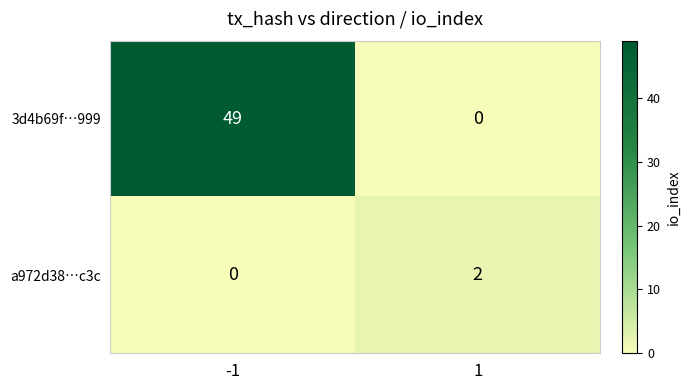

True or false: 3d4b69f…999 has a value of 0 at 1.

True